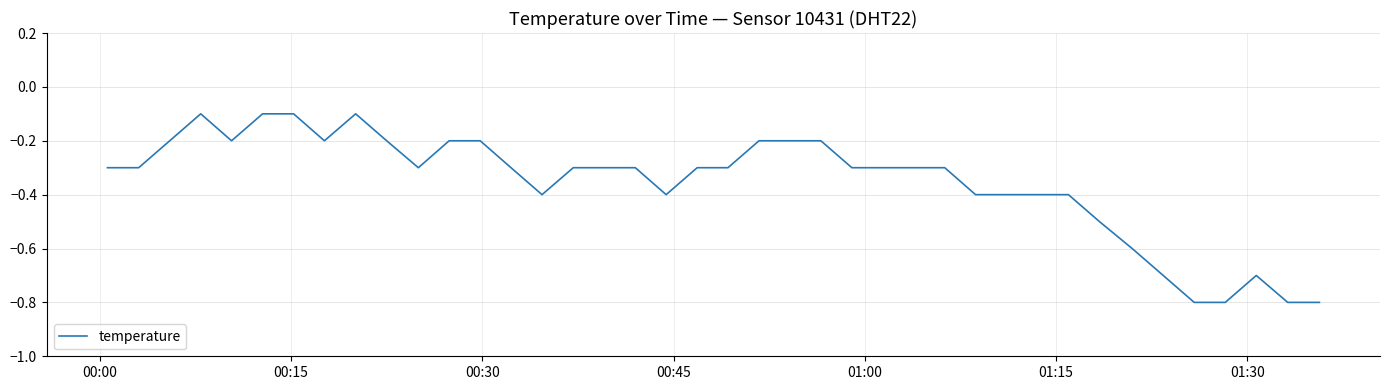

What is the difference between the maximum and minimum values?

0.7